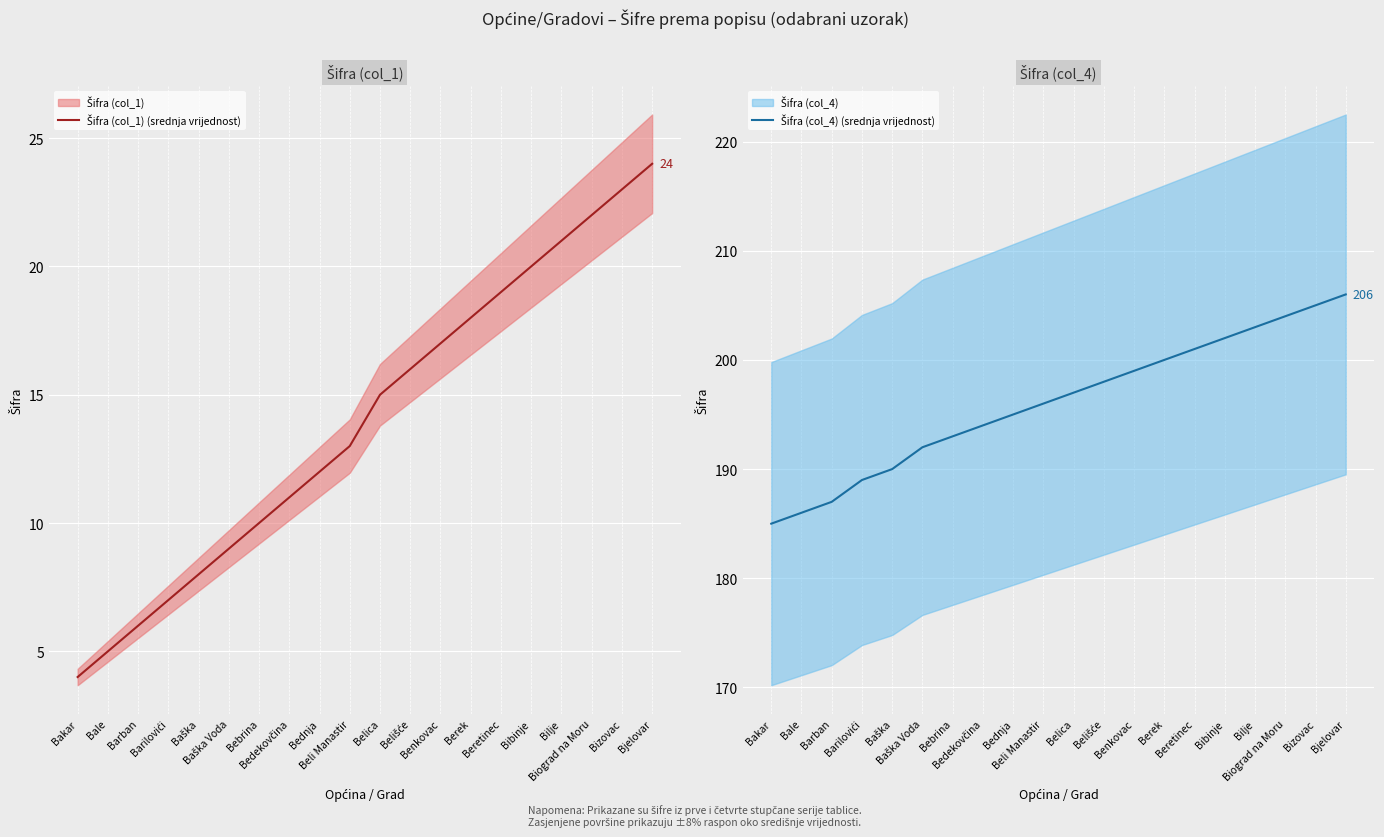

True or false: Šifra (col_4) (srednja vrijednost) and Šifra (col_1) (srednja vrijednost) intersect in this chart.

False